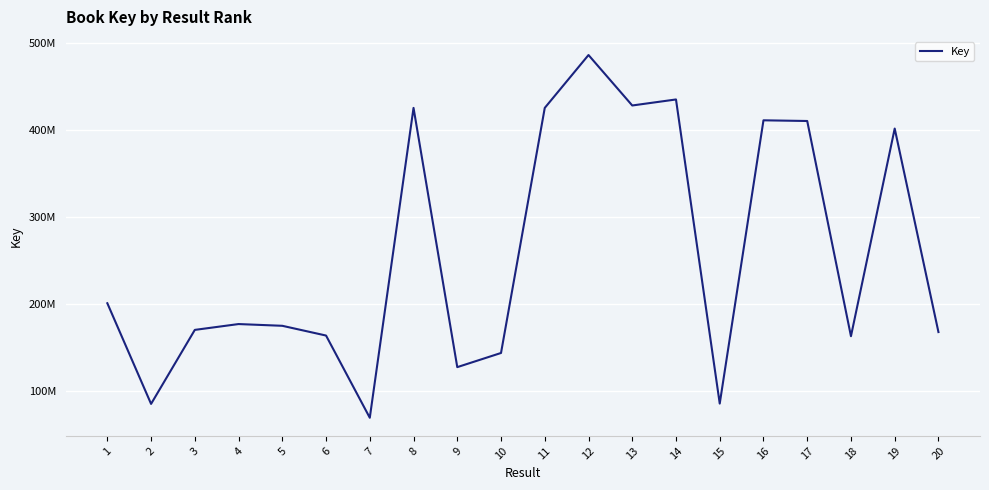

Does the chart display data point markers on the line(s)?

No